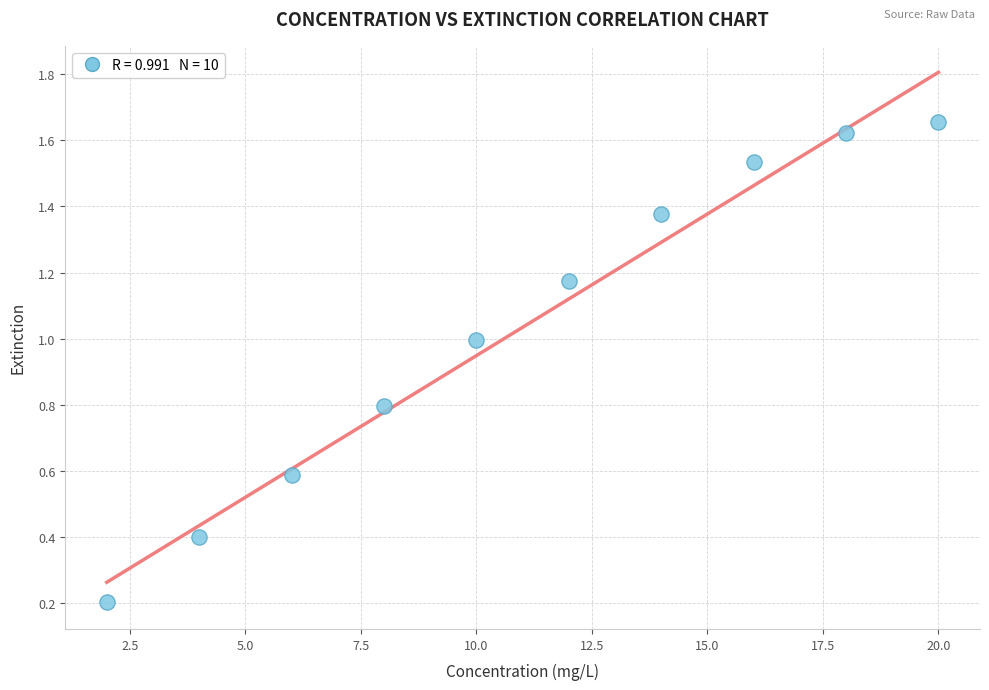

What is the range of X values (max minus min)?

18.0